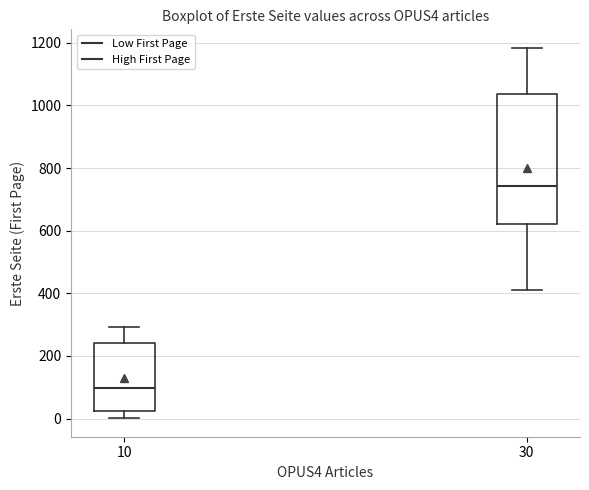

Which box is the tallest, from its lower edge to its upper edge?

30